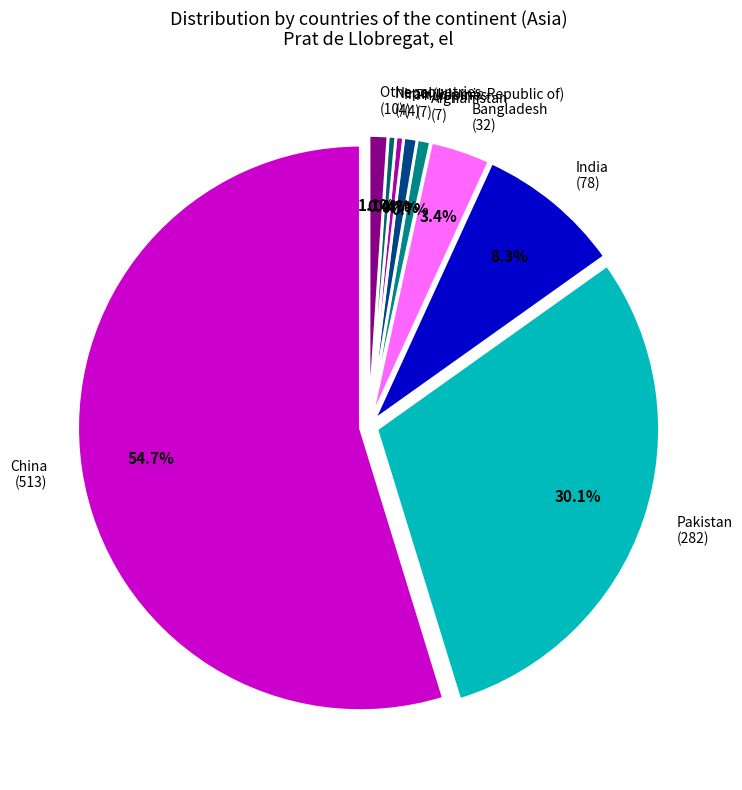

Does India account for over 50% of the chart?

No